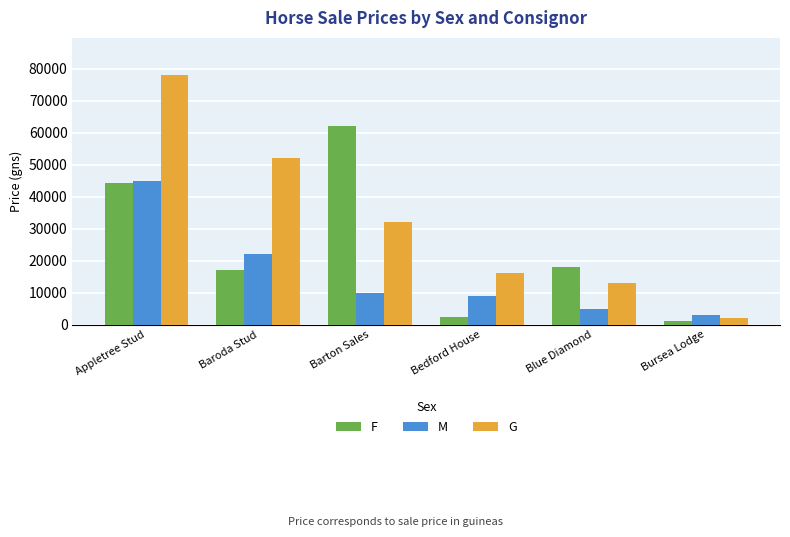

What is the value of the M bar at the 1st from the left?

45000.0